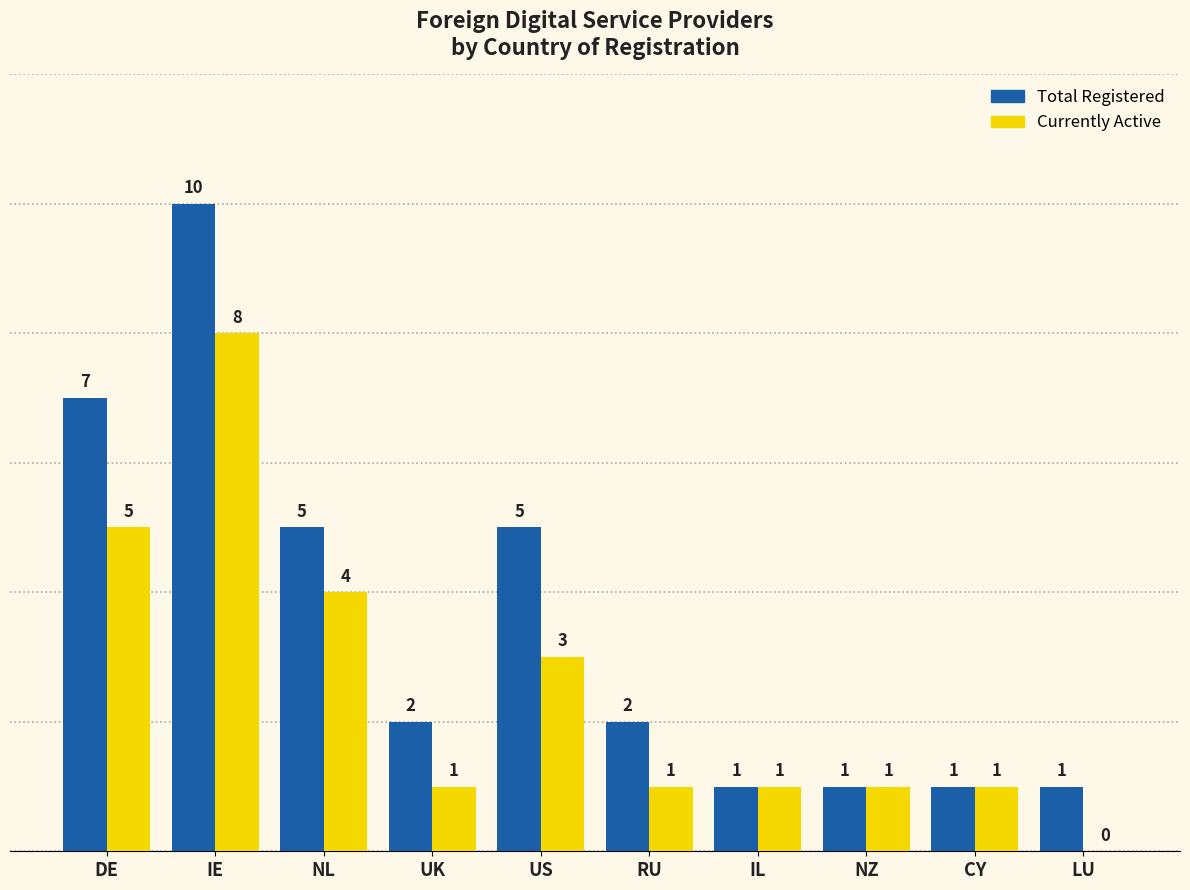

How many groups of bars are there?

10